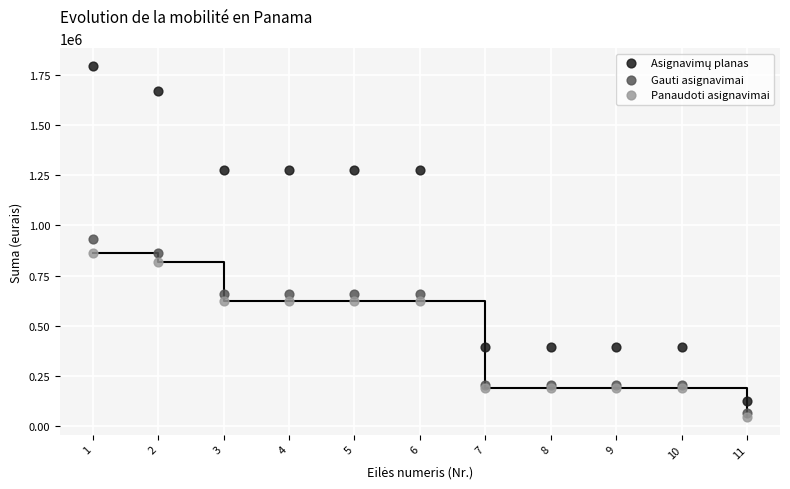

What is the X range (max minus min) for the scatter plot?

10.0